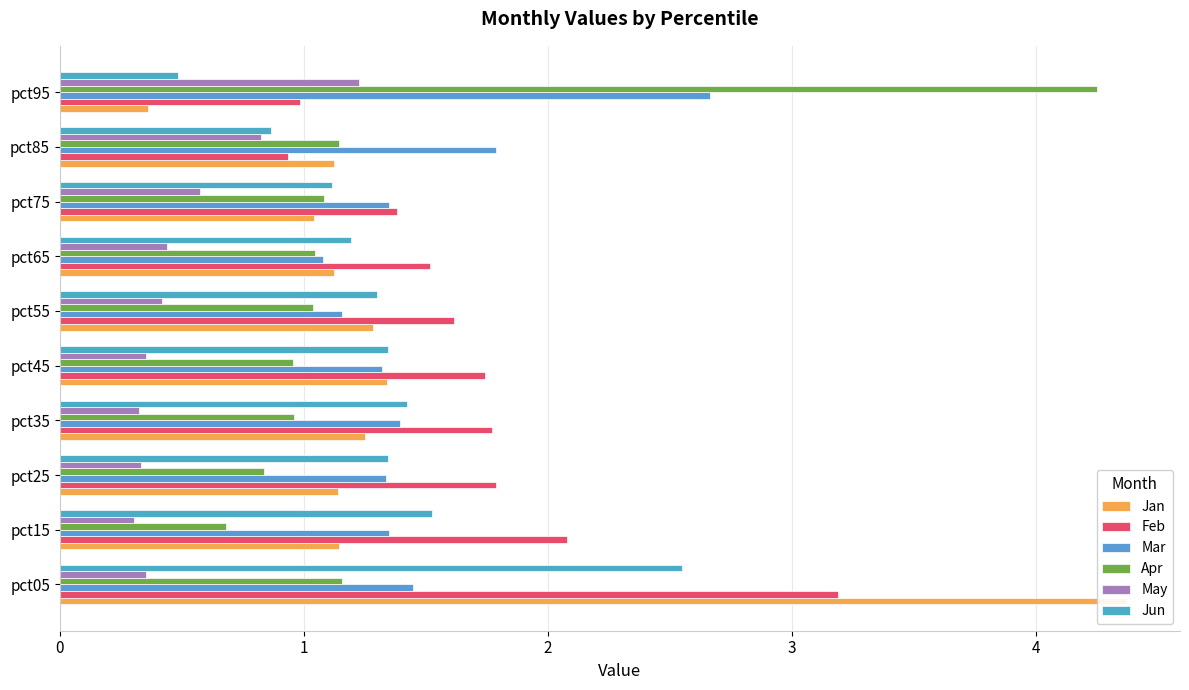

Count the number of categories in the chart.

10